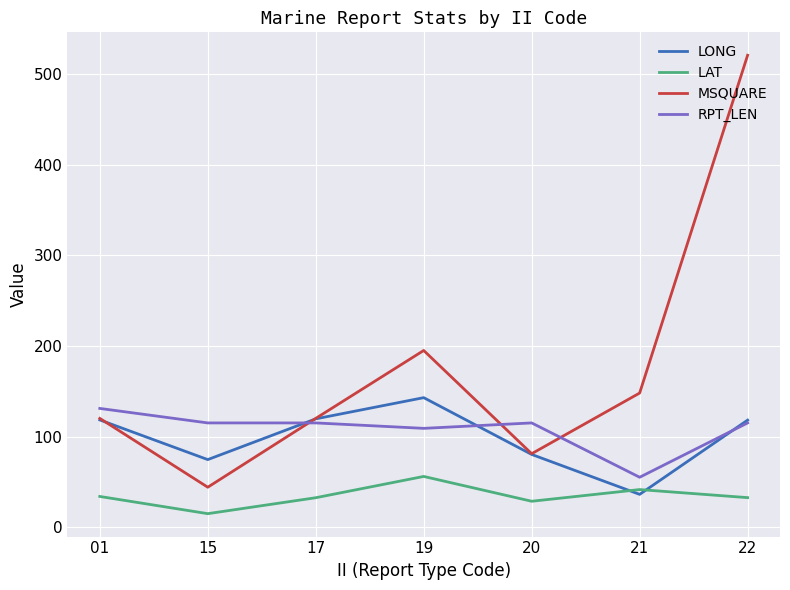

What is the difference between the second highest and second lowest values in the LONG series?

45.0